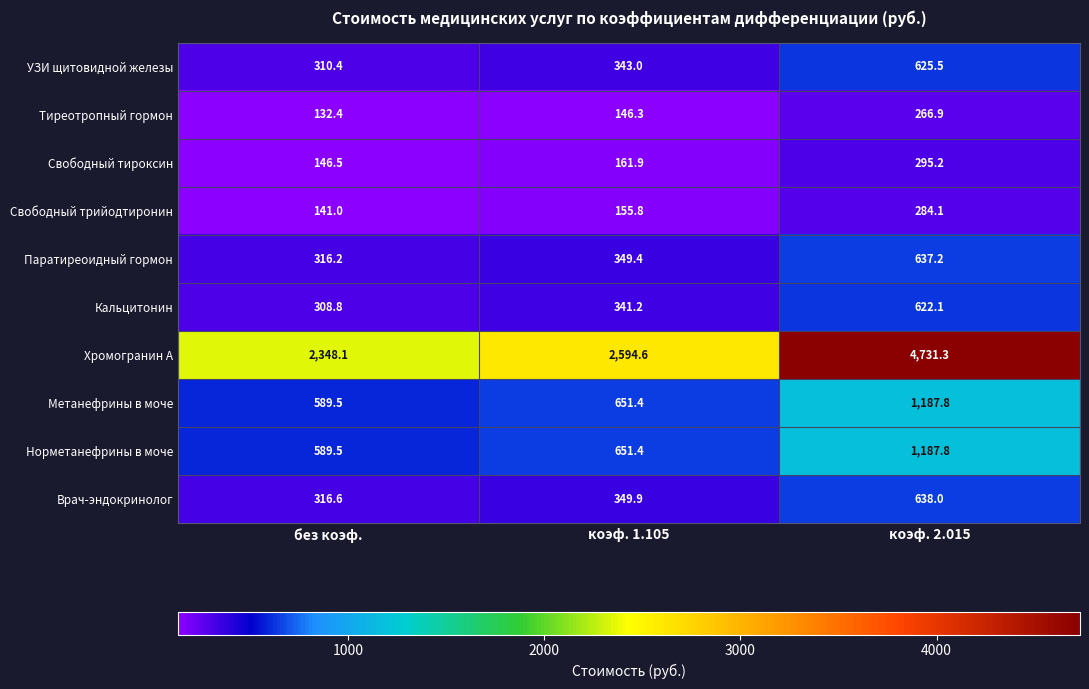

How many distinct data groups are displayed?

10